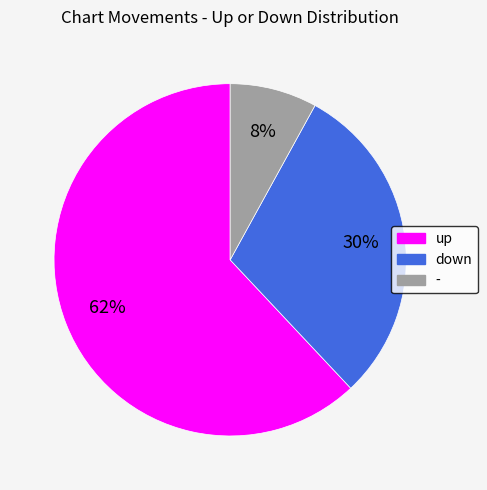

Which slice is the largest?

up